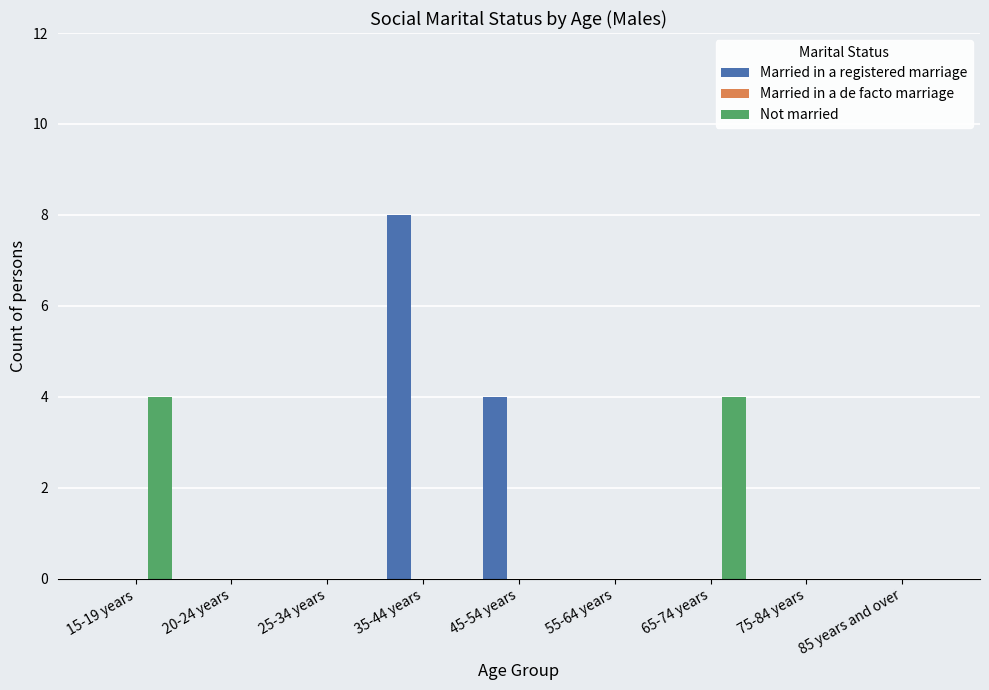

Reading left to right, list all the values displayed in this chart.

Married in a registered marriage: 15-19 years=0	20-24 years=0	25-34 years=0	35-44 years=8	45-54 years=4	55-64 years=0	65-74 years=0	75-84 years=0	85 years and over=0
Not married: 15-19 years=4	20-24 years=0	25-34 years=0	35-44 years=0	45-54 years=0	55-64 years=0	65-74 years=4	75-84 years=0	85 years and over=0